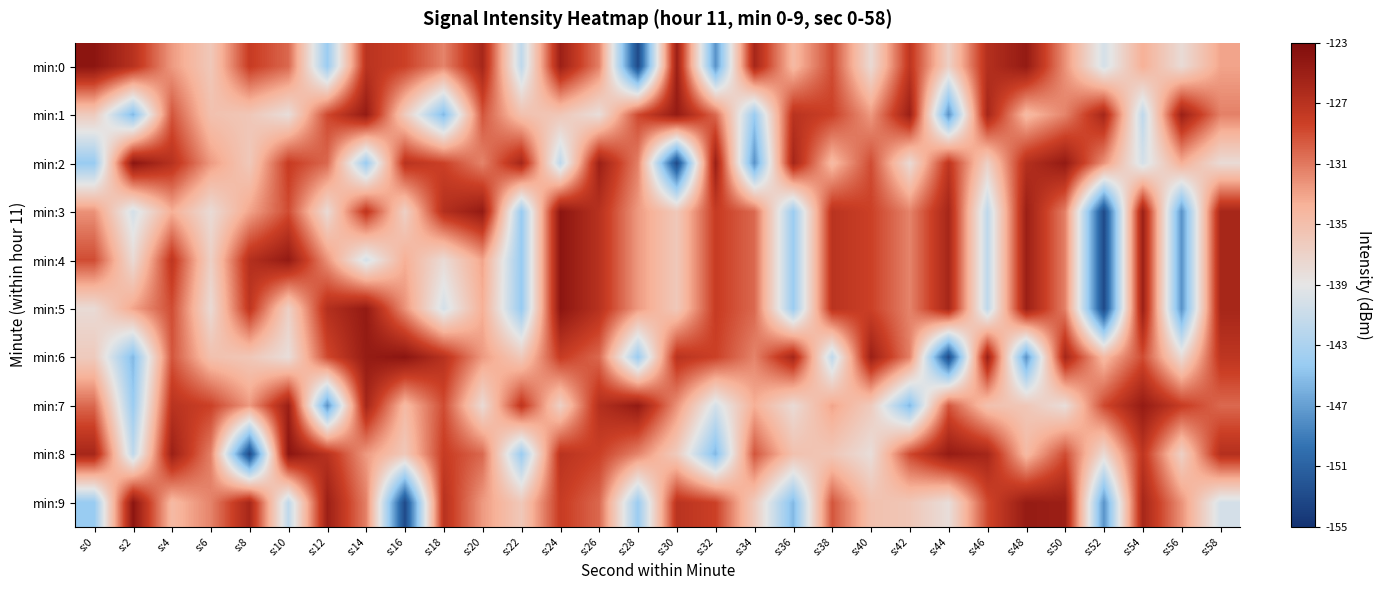

Reading left to right, transcribe all the data shown in this chart.

min:0: s:0=-124.0	s:2=-127.0	s:4=-132.5	s:6=-135.9	s:8=-128.0	s:10=-130.3	s:12=-144.1	s:14=-127.1	s:16=-128.4	s:18=-131.5	s:20=-125.8	s:22=-141.6	s:24=-125.1	s:26=-131.4	s:28=-153.1	s:30=-125.0	s:32=-147.7	s:34=-125.8	s:36=-134.4	s:38=-128.9	s:40=-137.8	s:42=-127.4	s:44=-136.8	s:46=-126.7	s:48=-124.5	s:50=-132.2	s:52=-140.2	s:54=-133.6	s:56=-137.9	s:58=-133.0
min:1: s:0=-136.2	s:2=-145.5	s:4=-129.4	s:6=-135.2	s:8=-135.8	s:10=-138.1	s:12=-128.8	s:14=-124.6	s:16=-136.2	s:18=-145.5	s:20=-129.4	s:22=-135.2	s:24=-135.8	s:26=-138.1	s:28=-128.8	s:30=-124.6	s:32=-130.3	s:34=-144.1	s:36=-127.1	s:38=-128.4	s:40=-132.5	s:42=-125.0	s:44=-147.7	s:46=-125.8	s:48=-134.4	s:50=-131.5	s:52=-125.8	s:54=-141.6	s:56=-125.1	s:58=-131.4
min:2: s:0=-144.3	s:2=-124.0	s:4=-127.0	s:6=-132.5	s:8=-135.9	s:10=-128.0	s:12=-130.3	s:14=-144.1	s:16=-127.1	s:18=-128.4	s:20=-131.5	s:22=-125.8	s:24=-141.6	s:26=-125.1	s:28=-131.4	s:30=-153.1	s:32=-125.0	s:34=-147.7	s:36=-125.8	s:38=-134.4	s:40=-128.9	s:42=-137.8	s:44=-127.4	s:46=-136.8	s:48=-126.7	s:50=-124.5	s:52=-132.2	s:54=-140.2	s:56=-133.6	s:58=-137.9
min:3: s:0=-132.2	s:2=-140.2	s:4=-133.6	s:6=-137.9	s:8=-133.0	s:10=-128.9	s:12=-137.8	s:14=-127.4	s:16=-136.8	s:18=-126.7	s:20=-124.5	s:22=-144.3	s:24=-124.0	s:26=-127.0	s:28=-132.5	s:30=-135.9	s:32=-128.0	s:34=-130.3	s:36=-144.1	s:38=-127.1	s:40=-128.4	s:42=-131.5	s:44=-125.8	s:46=-141.6	s:48=-125.1	s:50=-131.4	s:52=-153.1	s:54=-125.0	s:56=-147.7	s:58=-125.8
min:4: s:0=-128.9	s:2=-137.8	s:4=-127.4	s:6=-136.8	s:8=-126.7	s:10=-124.5	s:12=-132.2	s:14=-140.2	s:16=-133.6	s:18=-137.9	s:20=-133.0	s:22=-144.3	s:24=-124.0	s:26=-127.0	s:28=-132.5	s:30=-135.9	s:32=-128.0	s:34=-130.3	s:36=-144.1	s:38=-127.1	s:40=-128.4	s:42=-131.5	s:44=-125.8	s:46=-141.6	s:48=-125.1	s:50=-131.4	s:52=-153.1	s:54=-125.0	s:56=-147.7	s:58=-125.8
min:5: s:0=-137.9	s:2=-133.0	s:4=-128.9	s:6=-137.8	s:8=-127.4	s:10=-136.8	s:12=-126.7	s:14=-124.5	s:16=-132.2	s:18=-140.2	s:20=-133.6	s:22=-144.3	s:24=-124.0	s:26=-127.0	s:28=-132.5	s:30=-135.9	s:32=-128.0	s:34=-130.3	s:36=-144.1	s:38=-127.1	s:40=-128.4	s:42=-131.5	s:44=-125.8	s:46=-141.6	s:48=-125.1	s:50=-131.4	s:52=-153.1	s:54=-125.0	s:56=-147.7	s:58=-125.8
min:6: s:0=-136.2	s:2=-145.5	s:4=-129.4	s:6=-135.2	s:8=-135.8	s:10=-138.1	s:12=-128.8	s:14=-124.6	s:16=-124.0	s:18=-127.0	s:20=-132.5	s:22=-135.9	s:24=-128.0	s:26=-130.3	s:28=-144.1	s:30=-127.1	s:32=-128.4	s:34=-131.5	s:36=-125.8	s:38=-141.6	s:40=-125.1	s:42=-131.4	s:44=-153.1	s:46=-125.0	s:48=-147.7	s:50=-125.8	s:52=-134.4	s:54=-128.9	s:56=-137.8	s:58=-127.4
min:7: s:0=-130.3	s:2=-144.1	s:4=-127.1	s:6=-128.4	s:8=-132.5	s:10=-125.0	s:12=-147.7	s:14=-125.8	s:16=-134.4	s:18=-128.9	s:20=-137.8	s:22=-127.4	s:24=-136.8	s:26=-126.7	s:28=-124.5	s:30=-132.2	s:32=-140.2	s:34=-133.6	s:36=-137.9	s:38=-133.0	s:40=-136.2	s:42=-145.5	s:44=-129.4	s:46=-135.2	s:48=-135.8	s:50=-138.1	s:52=-128.8	s:54=-124.6	s:56=-128.0	s:58=-130.3
min:8: s:0=-125.8	s:2=-141.6	s:4=-125.1	s:6=-131.4	s:8=-153.1	s:10=-124.0	s:12=-127.0	s:14=-132.5	s:16=-135.9	s:18=-128.0	s:20=-130.3	s:22=-144.1	s:24=-127.1	s:26=-128.4	s:28=-131.5	s:30=-136.2	s:32=-145.5	s:34=-129.4	s:36=-135.2	s:38=-135.8	s:40=-138.1	s:42=-128.8	s:44=-124.6	s:46=-125.8	s:48=-134.4	s:50=-128.9	s:52=-137.8	s:54=-127.4	s:56=-136.8	s:58=-126.7
min:9: s:0=-144.3	s:2=-124.0	s:4=-134.4	s:6=-131.5	s:8=-125.8	s:10=-141.6	s:12=-125.1	s:14=-131.4	s:16=-153.1	s:18=-127.0	s:20=-132.5	s:22=-135.9	s:24=-128.0	s:26=-130.3	s:28=-144.1	s:30=-127.1	s:32=-128.4	s:34=-136.2	s:36=-145.5	s:38=-129.4	s:40=-135.2	s:42=-135.8	s:44=-138.1	s:46=-128.8	s:48=-124.6	s:50=-125.0	s:52=-147.7	s:54=-125.8	s:56=-132.2	s:58=-140.2